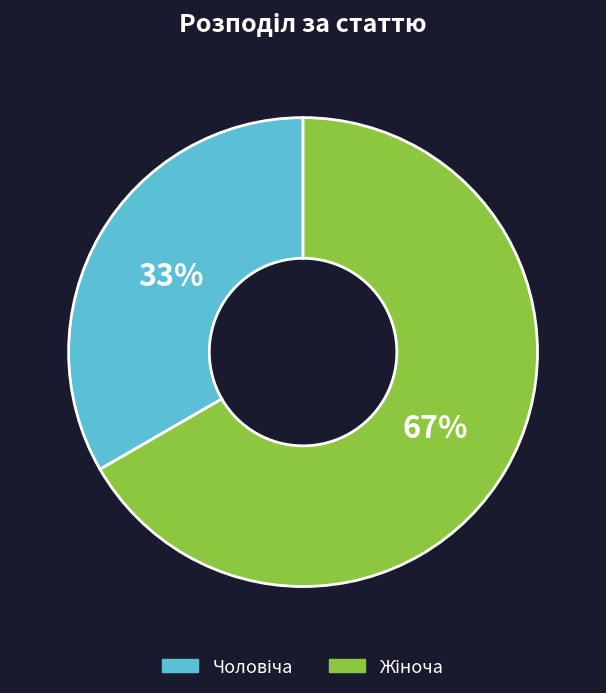

To the nearest percent, what is the average slice percentage?

50%